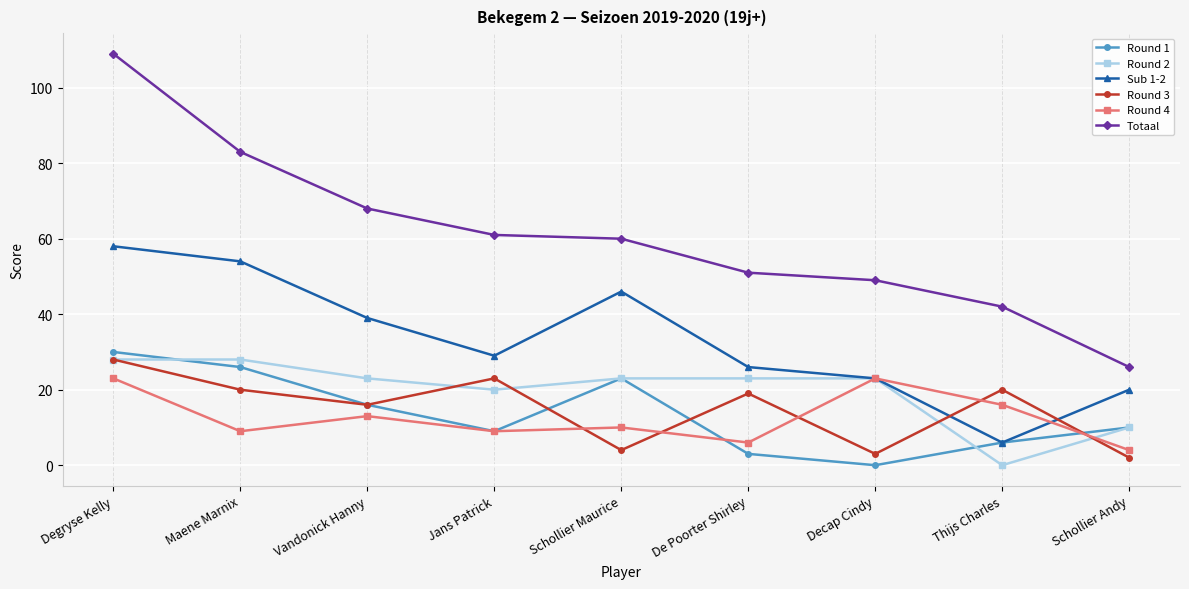

How many lines are shown in the chart?

6